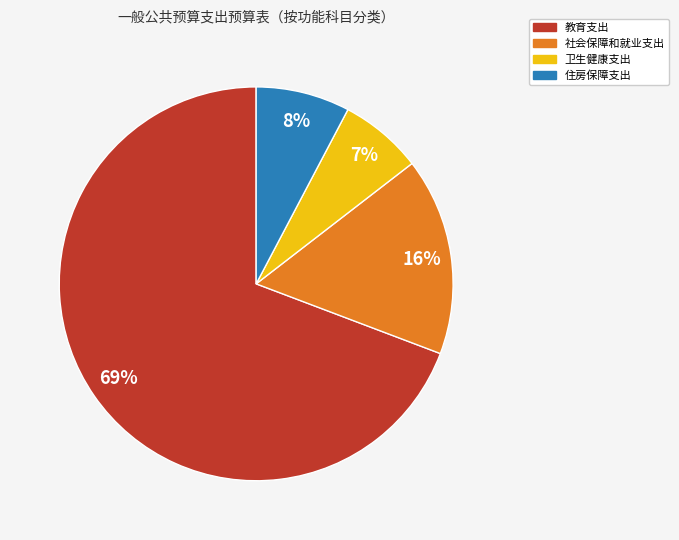

Do 教育支出 and 卫生健康支出 together represent more than half of the pie?

Yes